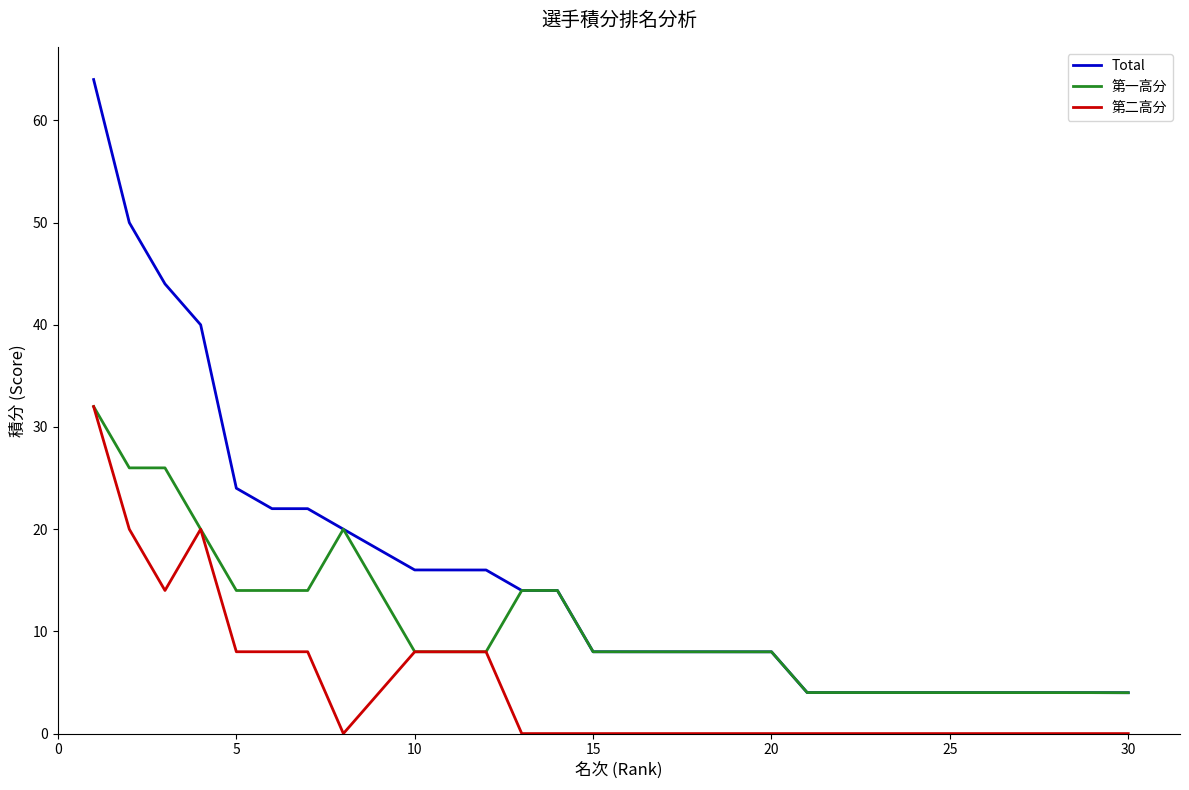

Reading right to left, what are all the values shown in this chart?

Total: 4.0	4.0	4.0	4.0	4.0	4.0	4.0	4.0	4.0	4.0	8.0	8.0	8.0	8.0	8.0	8.0	14.0	14.0	16.0	16.0	16.0	18.0	20.0	22.0	22.0	24.0	40.0	44.0	50.0	64.0
第一高分: 4.0	4.0	4.0	4.0	4.0	4.0	4.0	4.0	4.0	4.0	8.0	8.0	8.0	8.0	8.0	8.0	14.0	14.0	8.0	8.0	8.0	14.0	20.0	14.0	14.0	14.0	20.0	26.0	26.0	32.0
第二高分: 0.0	0.0	0.0	0.0	0.0	0.0	0.0	0.0	0.0	0.0	0.0	0.0	0.0	0.0	0.0	0.0	0.0	0.0	8.0	8.0	8.0	4.0	0.0	8.0	8.0	8.0	20.0	14.0	20.0	32.0